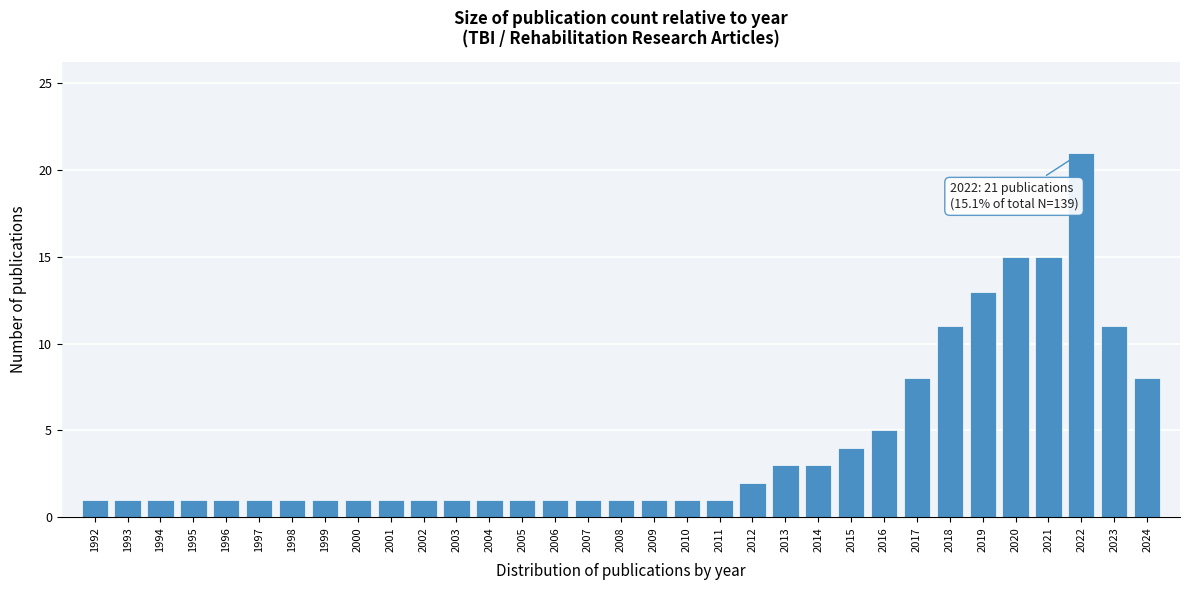

What is the greatest value displayed?

21